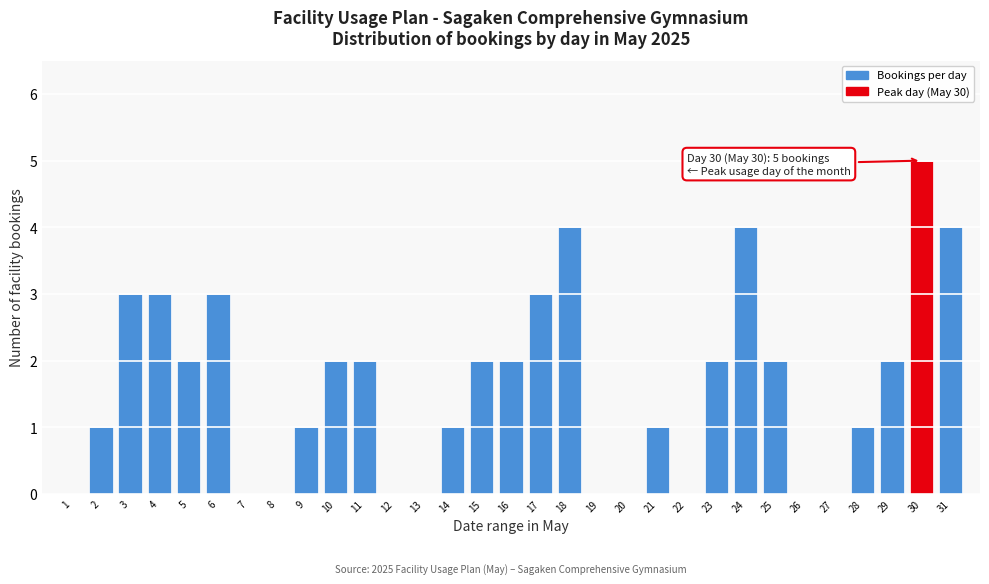

Between 25 and 28, which is larger?

25